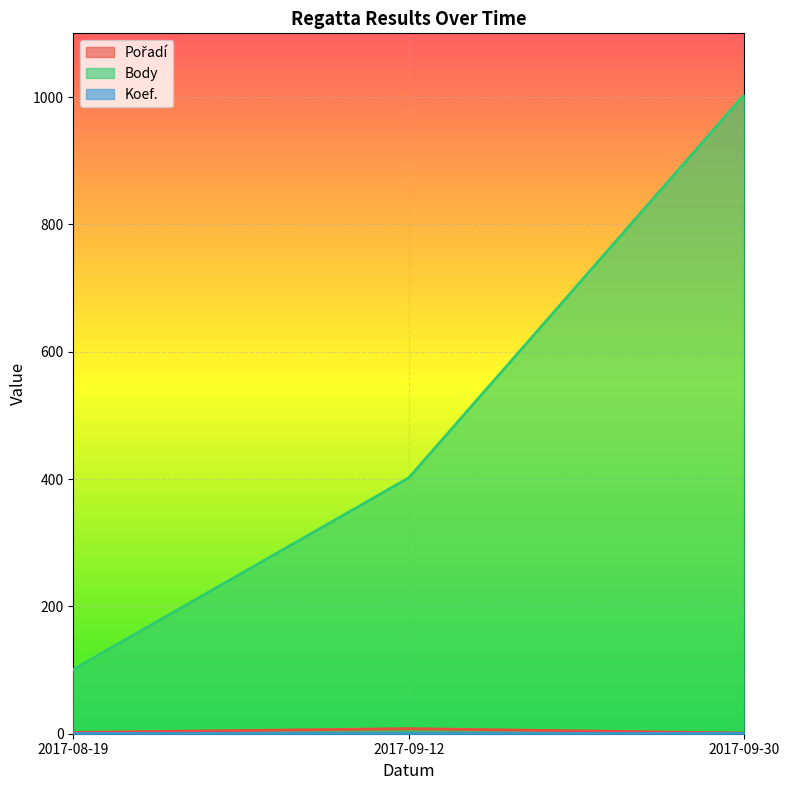

The value of Body at 2017-09-12 is 402. True or false?

True